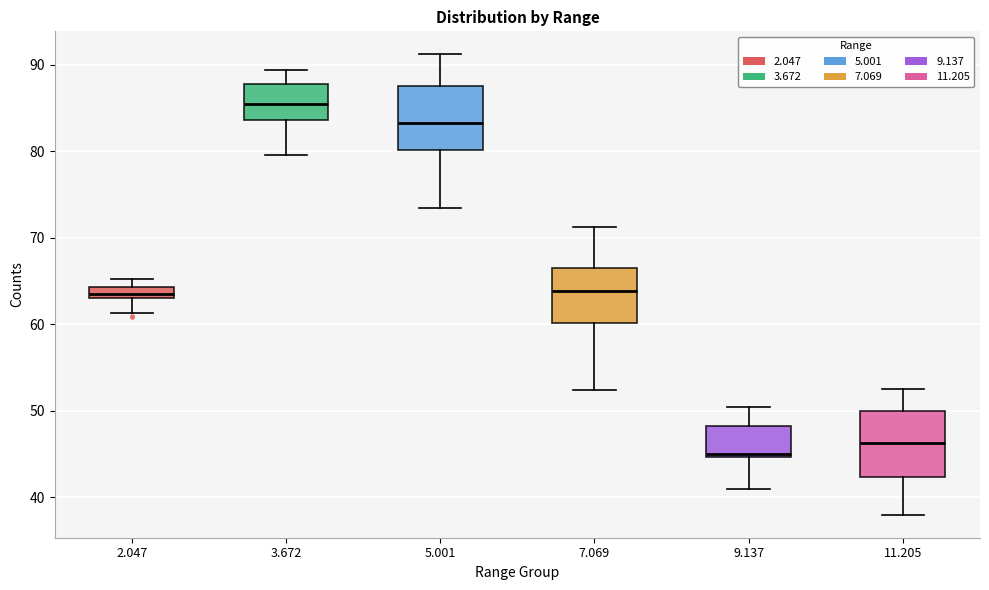

Which box has the highest median line?

3.672